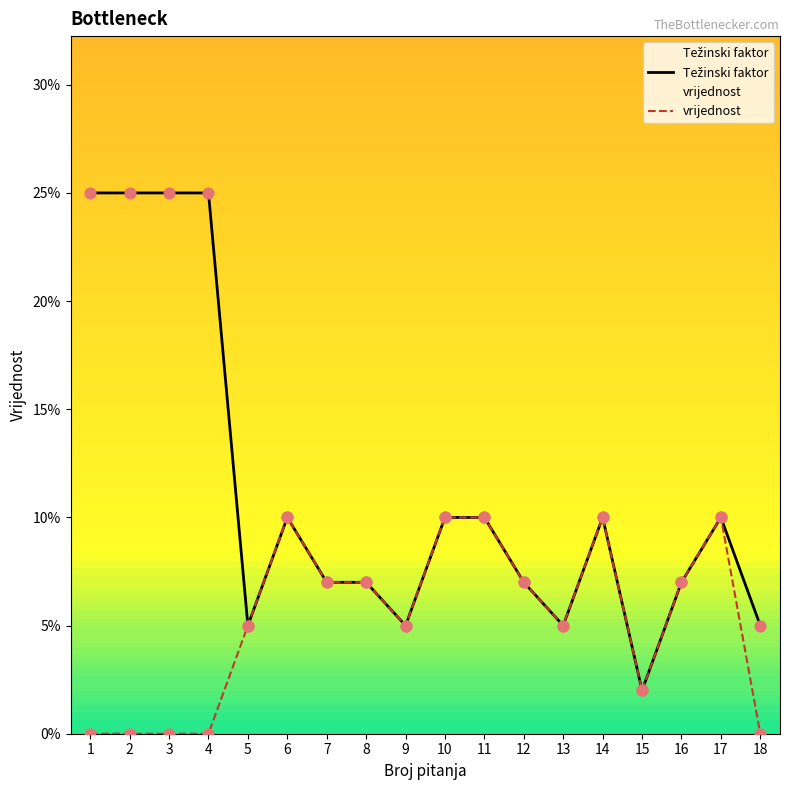

Which series has the widest spread of Y values?

Težinski faktor